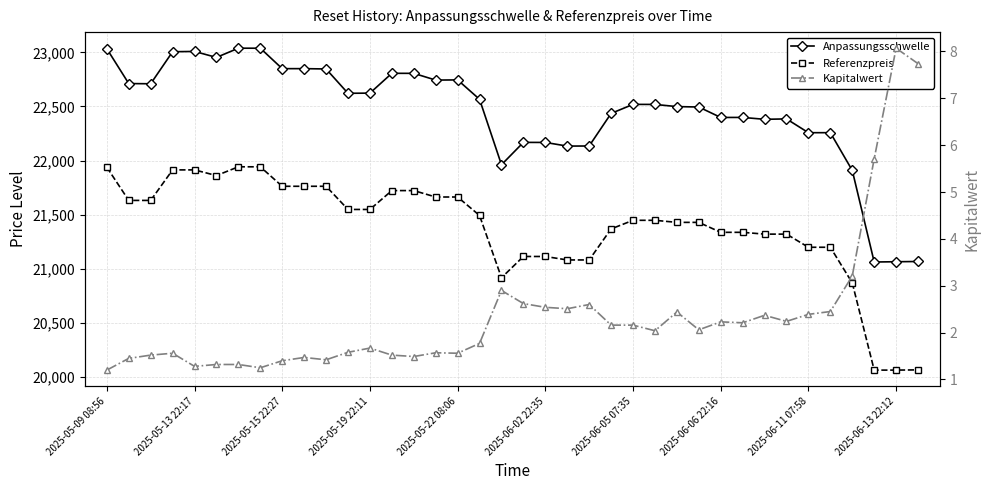

True or false: Referenzpreis has a value of 7992.3 at 19.

False